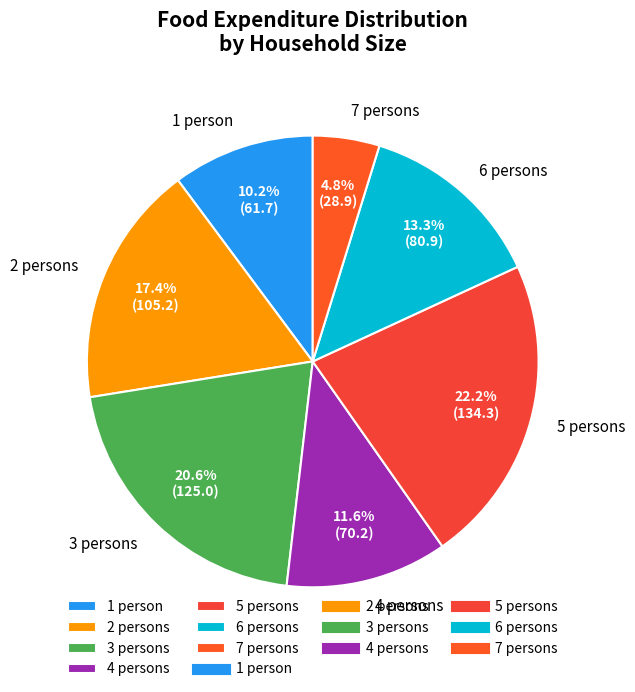

What percentage is NOT represented by 3 persons?

79.4%